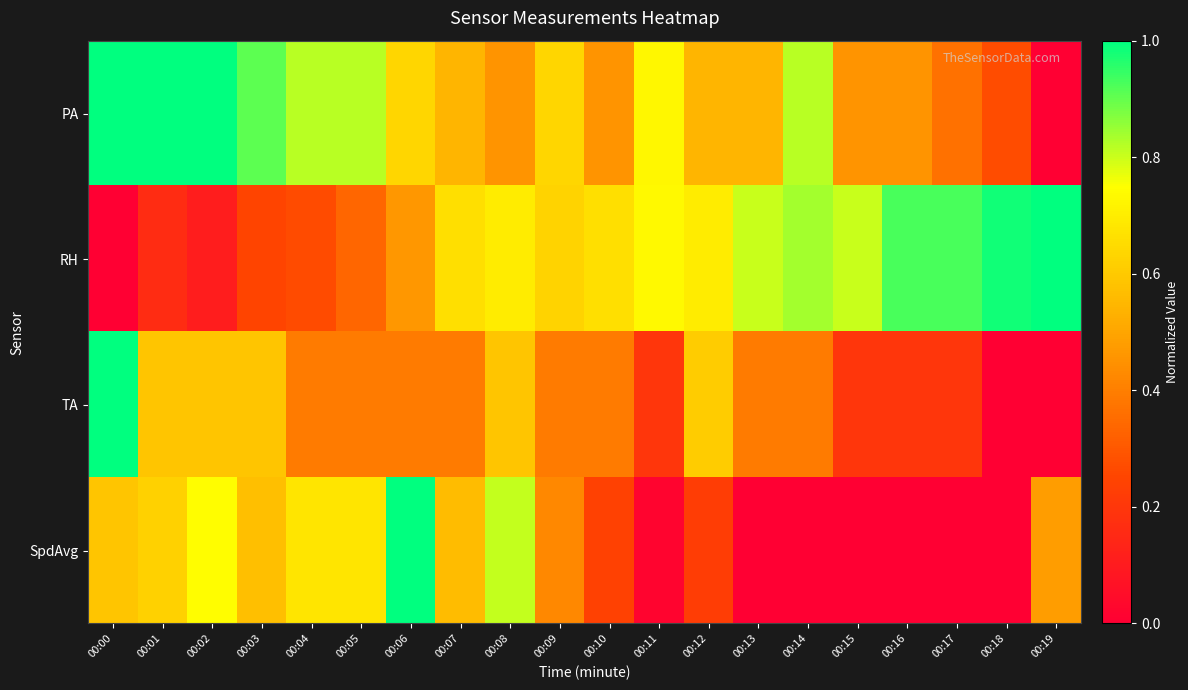

Reading right to left, extract all data points from this chart.

PA: 00:19=0.0	00:18=0.3	00:17=0.4	00:16=0.5	00:15=0.5	00:14=0.8	00:13=0.5	00:12=0.5	00:11=0.7	00:10=0.5	00:09=0.6	00:08=0.5	00:07=0.5	00:06=0.6	00:05=0.8	00:04=0.8	00:03=0.9	00:02=1.0	00:01=1.0	00:00=1.0
RH: 00:19=1.0	00:18=1.0	00:17=0.9	00:16=0.9	00:15=0.8	00:14=0.8	00:13=0.8	00:12=0.7	00:11=0.7	00:10=0.7	00:09=0.6	00:08=0.7	00:07=0.7	00:06=0.5	00:05=0.3	00:04=0.3	00:03=0.2	00:02=0.1	00:01=0.2	00:00=0.0
TA: 00:19=0.0	00:18=0.0	00:17=0.2	00:16=0.2	00:15=0.2	00:14=0.4	00:13=0.4	00:12=0.6	00:11=0.2	00:10=0.4	00:09=0.4	00:08=0.6	00:07=0.4	00:06=0.4	00:05=0.4	00:04=0.4	00:03=0.6	00:02=0.6	00:01=0.6	00:00=1.0
SpdAvg: 00:19=0.5	00:18=0.0	00:17=0.0	00:16=0.0	00:15=0.0	00:14=0.0	00:13=0.0	00:12=0.2	00:11=0.0	00:10=0.2	00:09=0.4	00:08=0.8	00:07=0.6	00:06=1.0	00:05=0.7	00:04=0.7	00:03=0.6	00:02=0.7	00:01=0.6	00:00=0.6